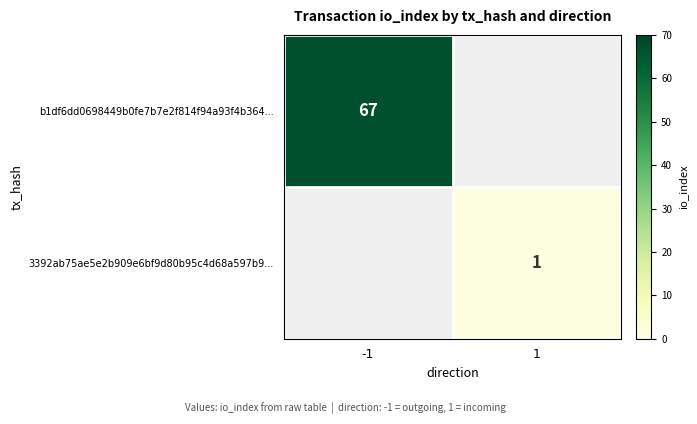

At which category does the chart reach its peak across all series?

-1